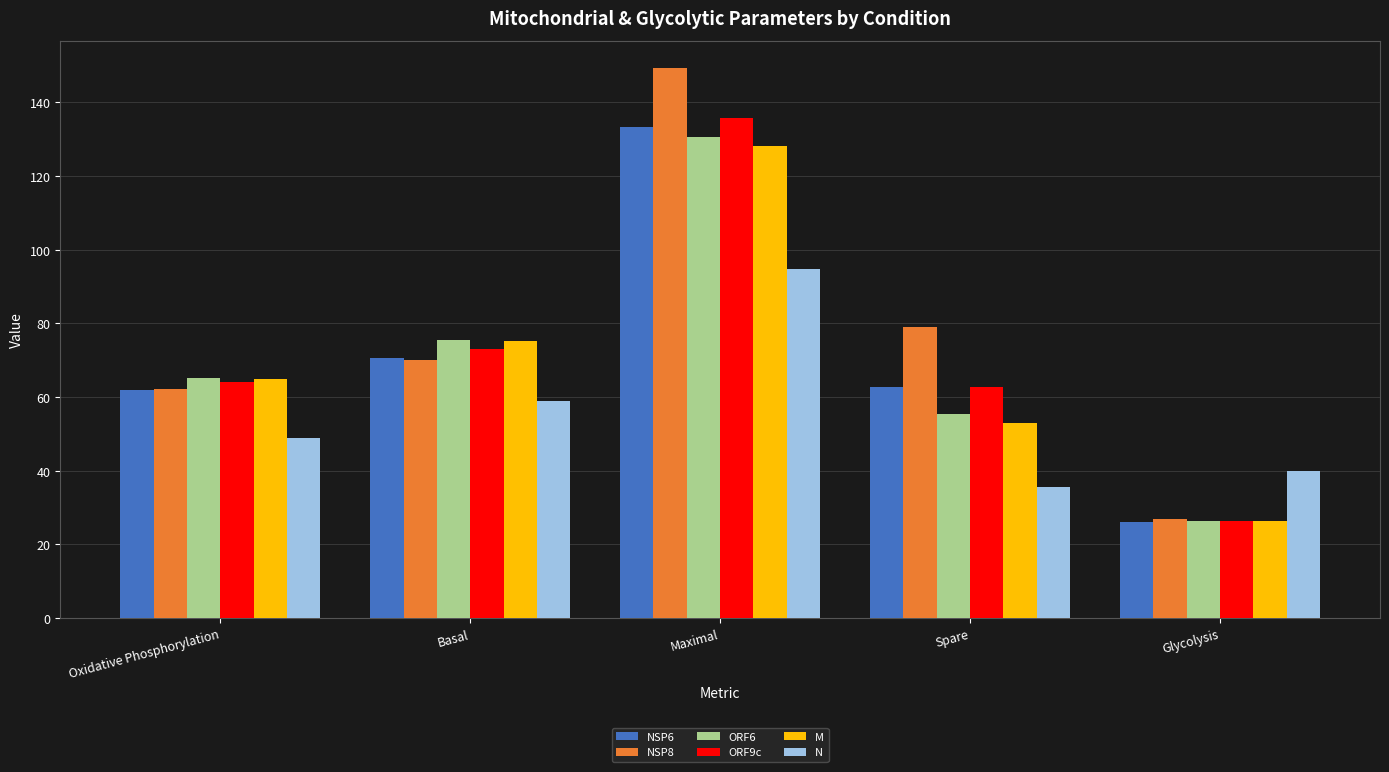

Where does the ORF6 series first go above 65?

Oxidative Phosphorylation